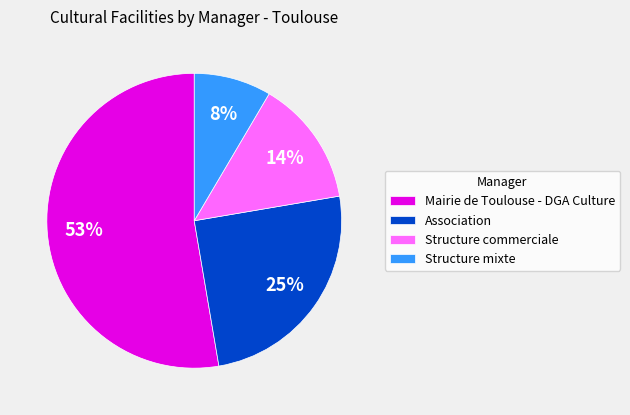

To the nearest percent, what is the average slice percentage?

25%